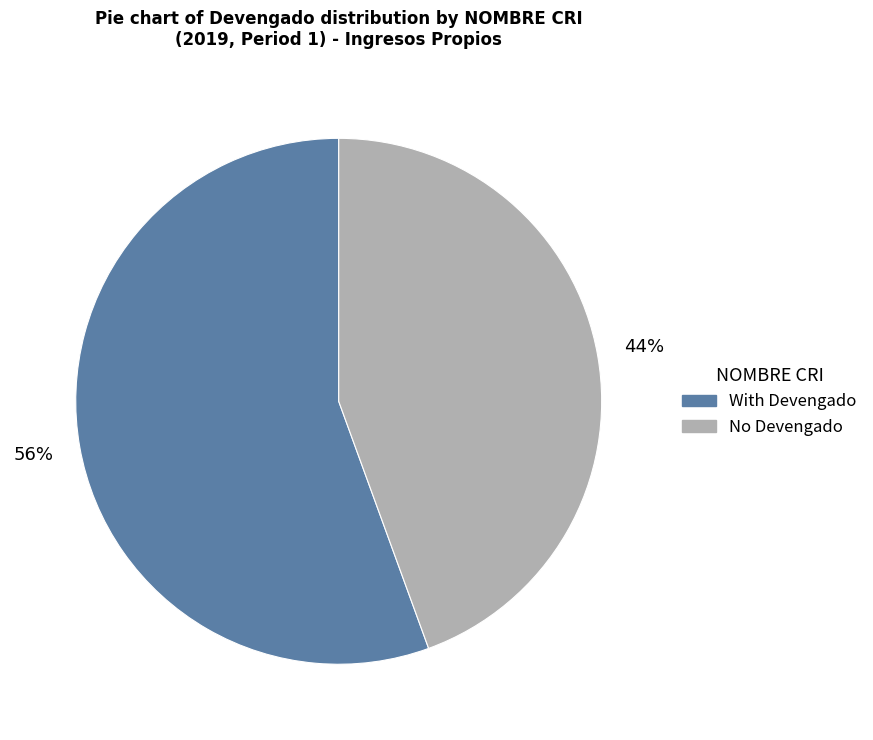

Which has a higher value, With Devengado or No Devengado?

With Devengado